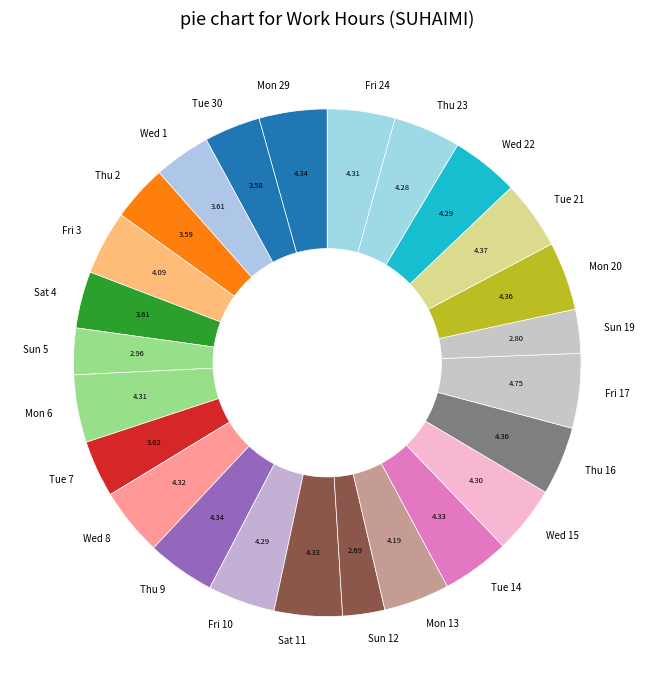

Is there a majority slice in this chart?

No